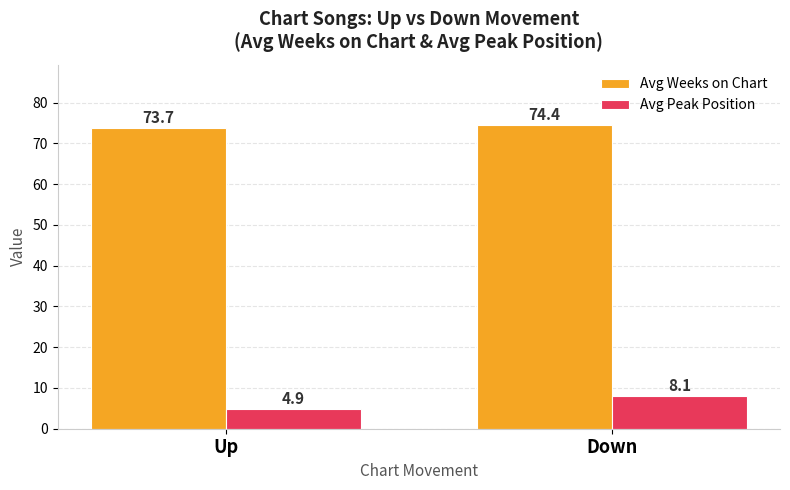

How many groups of bars are there?

2